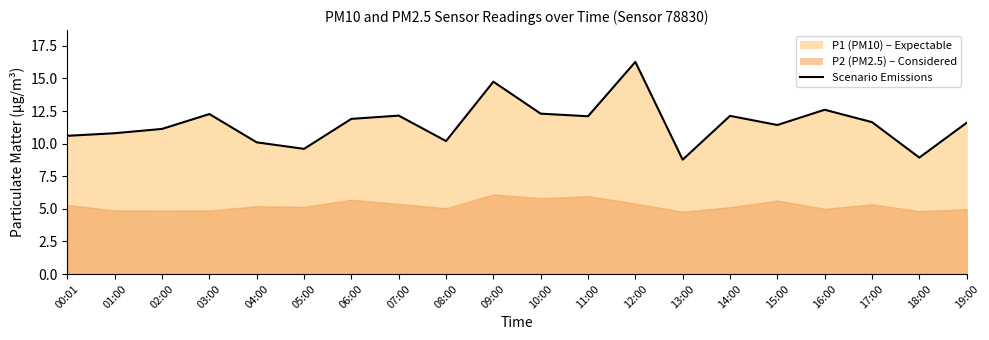

Which category has the highest value across all series?

12:00